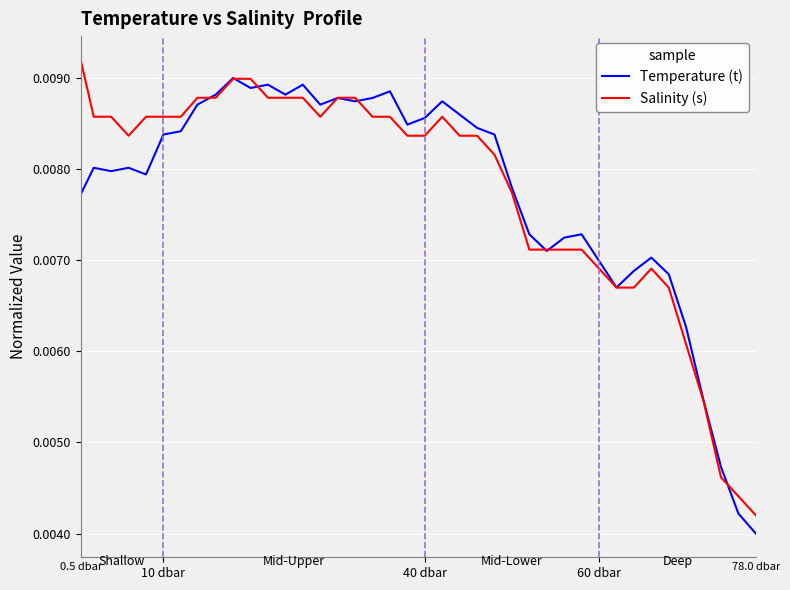

Count the number of categories in the chart.

40